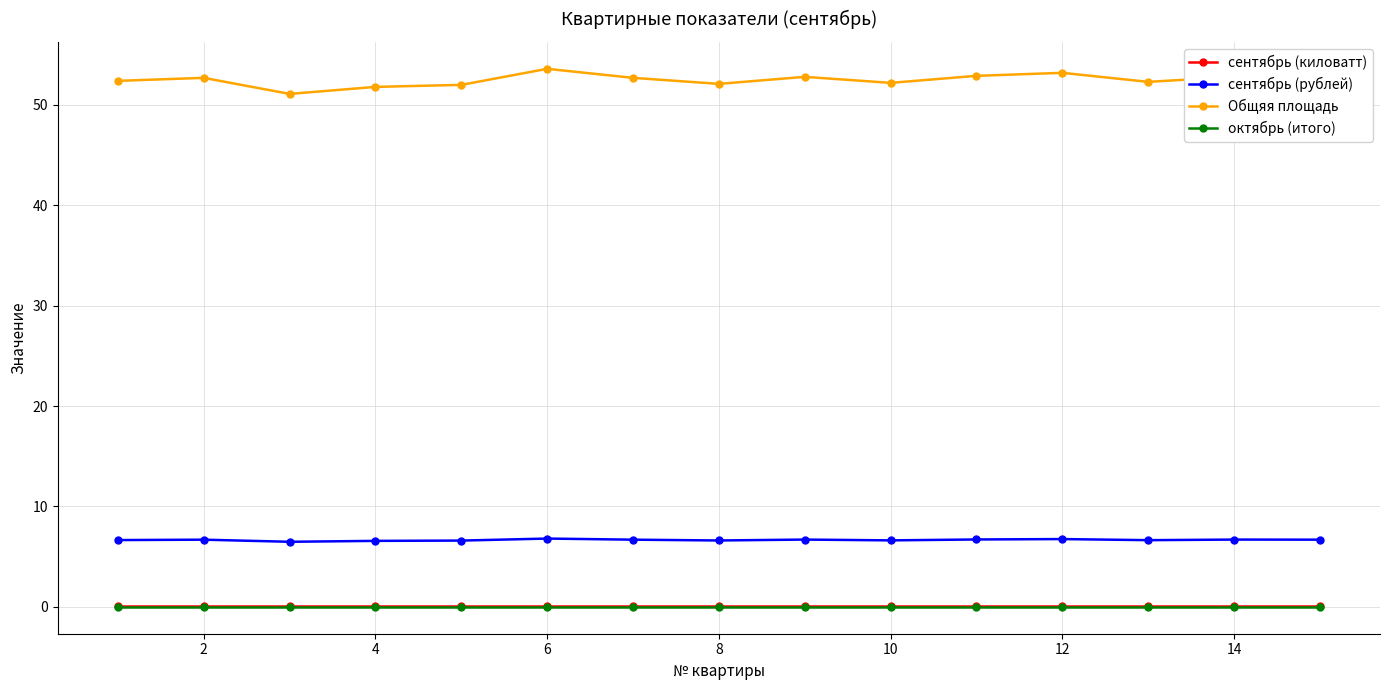

True or false: сентябрь (рублей) has more than 1 points higher than both neighbors.

True